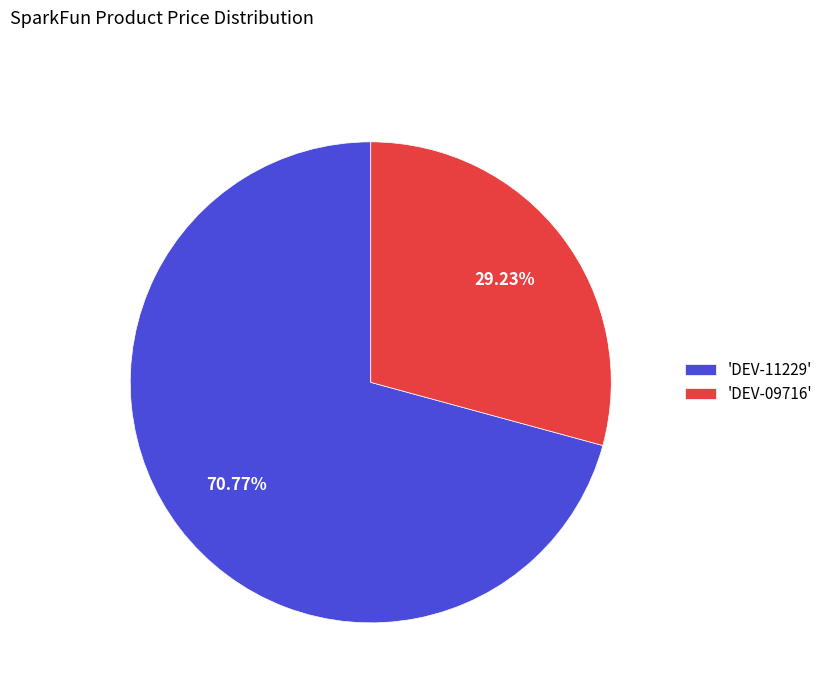

Do 'DEV-11229' and 'DEV-09716' together represent more than half of the pie?

Yes